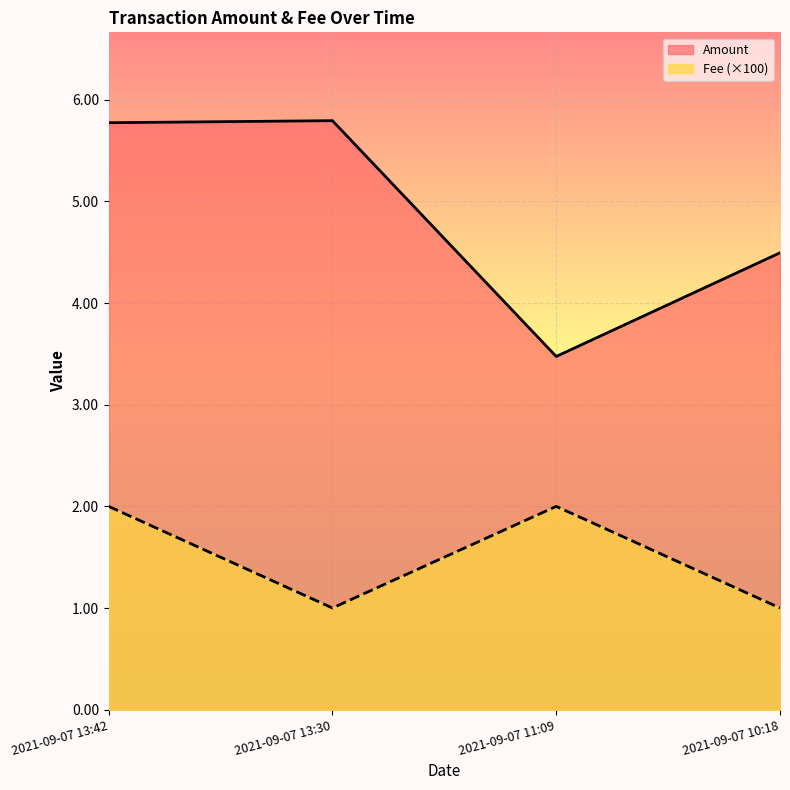

True or false: Amount and Fee intersect in this chart.

False